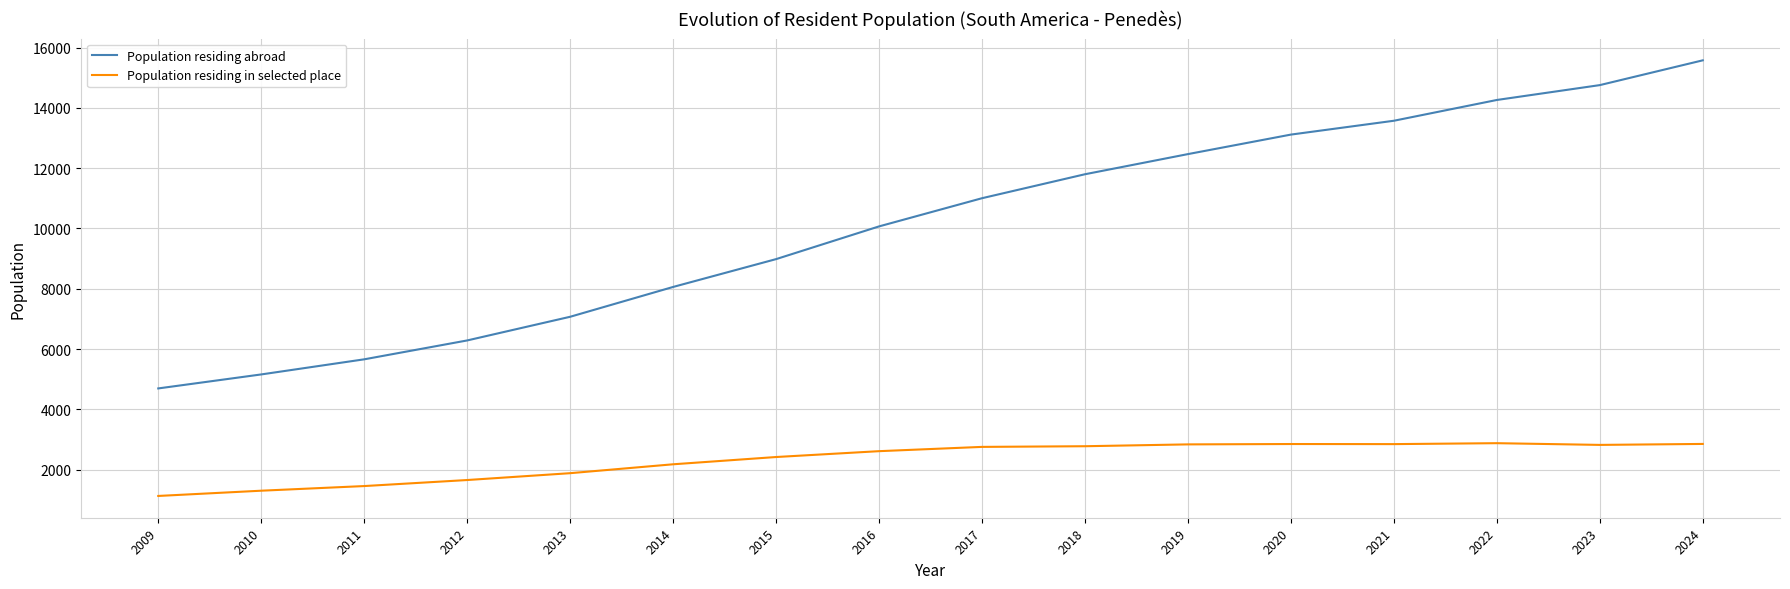

The value of Population residing abroad at 2023 is 14754. True or false?

True